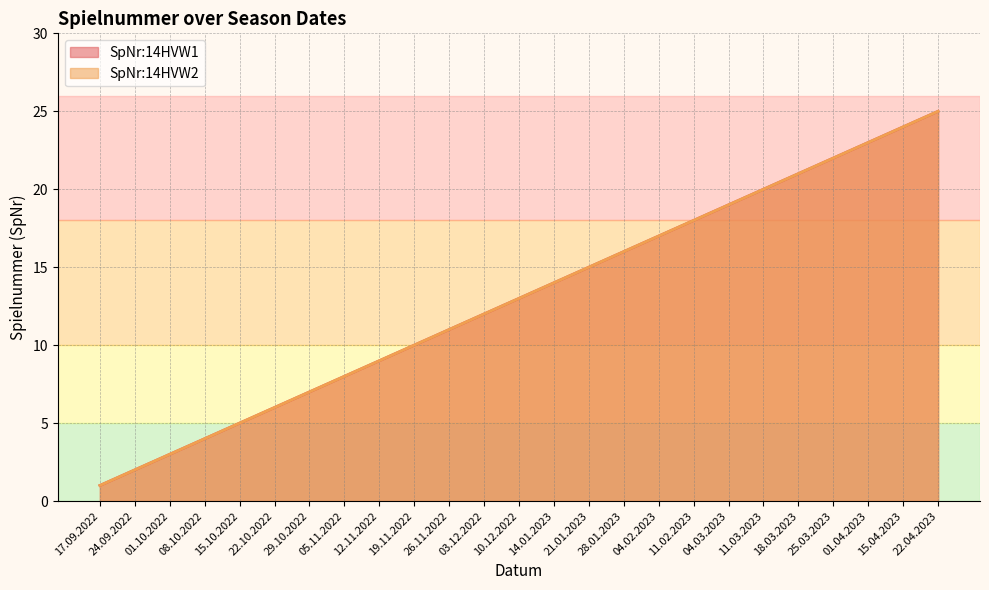

What are all the series names shown in the legend?

SpNr:14HVW1, SpNr:14HVW2